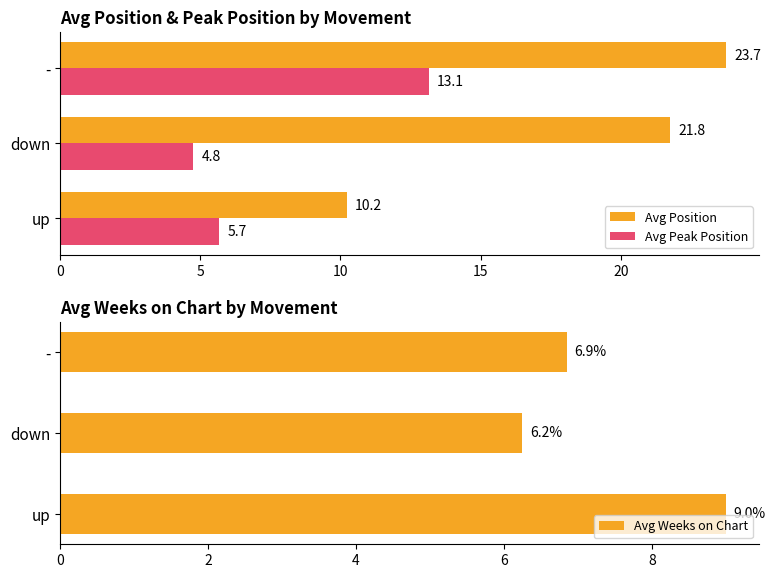

What is the highest value of the Avg Peak Position series?

13.1